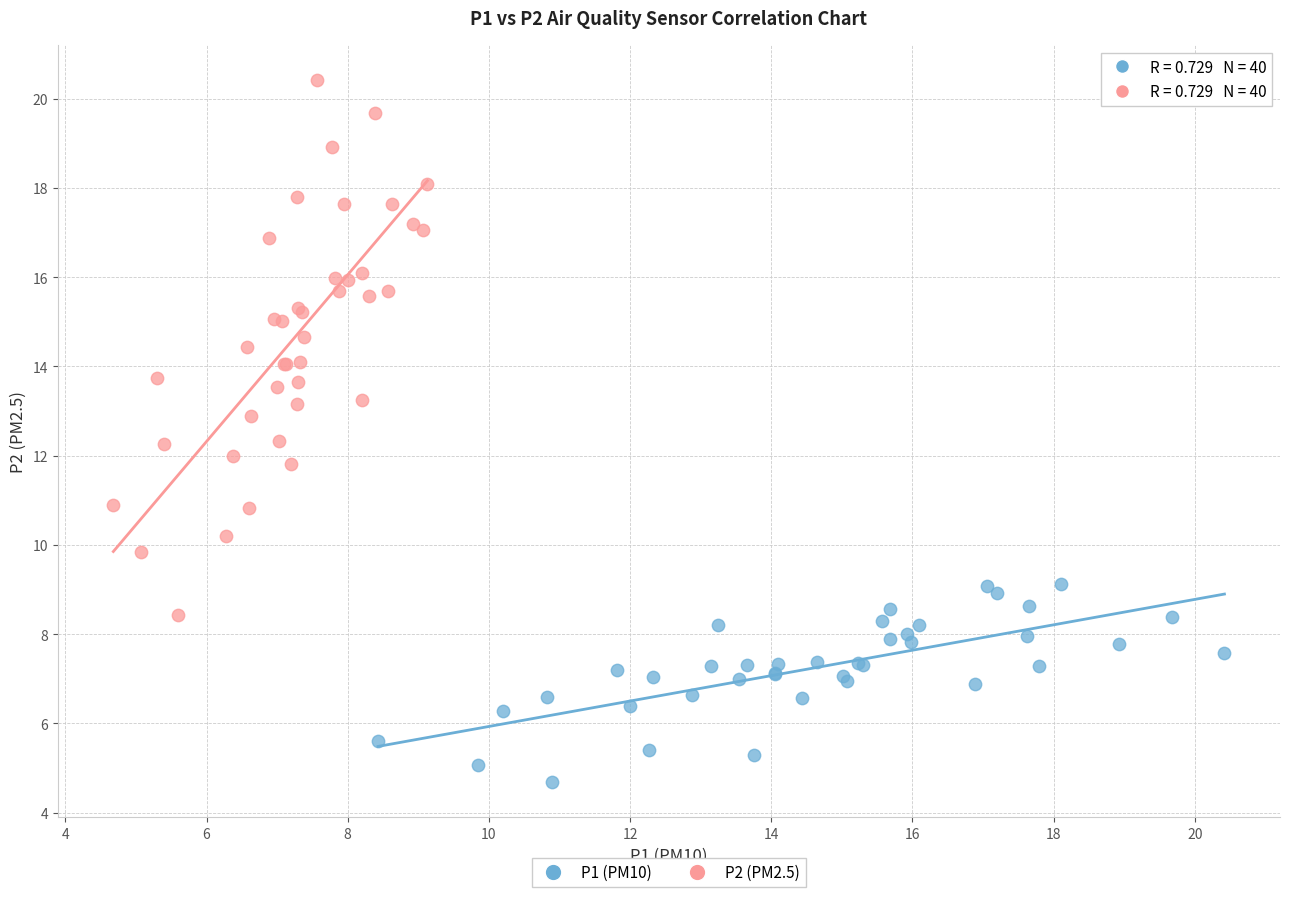

Which series contains the highest Y value?

P2 (PM2.5)